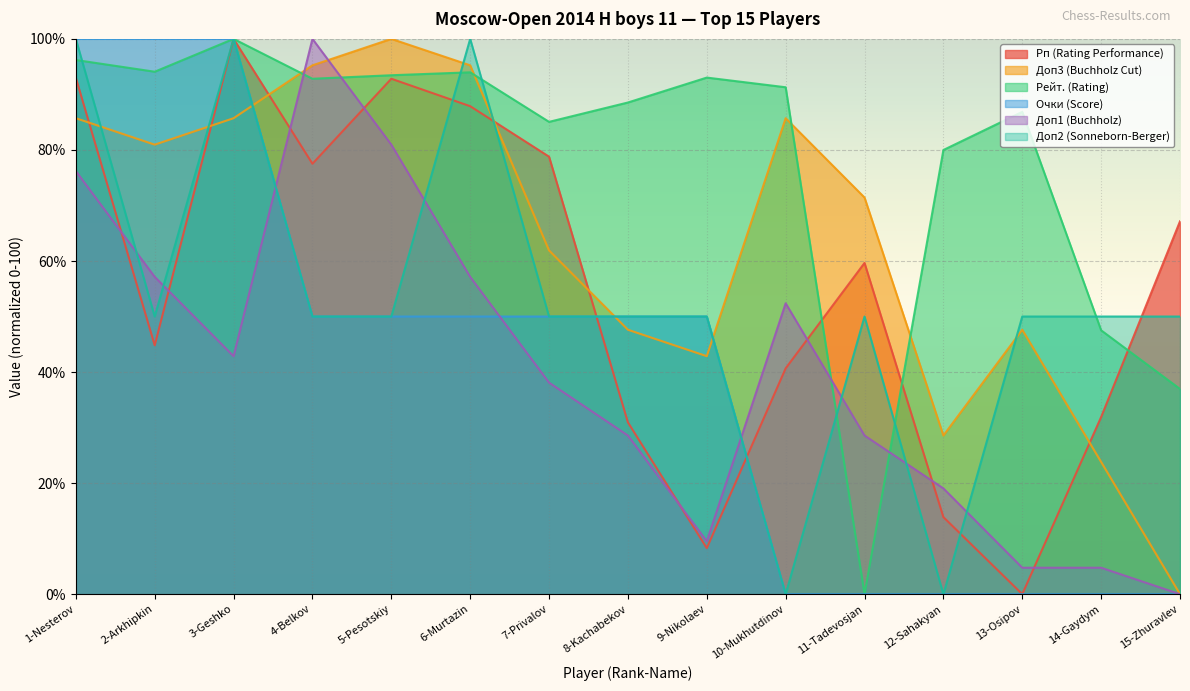

At 2-Arkhipkin, list the series in order from largest to smallest.

Очки (Score), Рейт. (Rating), Доп3 (Buchholz Cut), Доп1 (Buchholz), Доп2 (Sonneborn-Berger), Рп (Rating Performance)